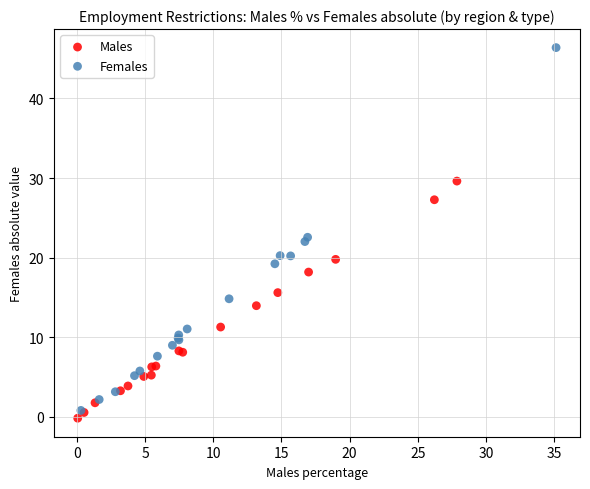

Which series reaches the maximum Y coordinate?

Females